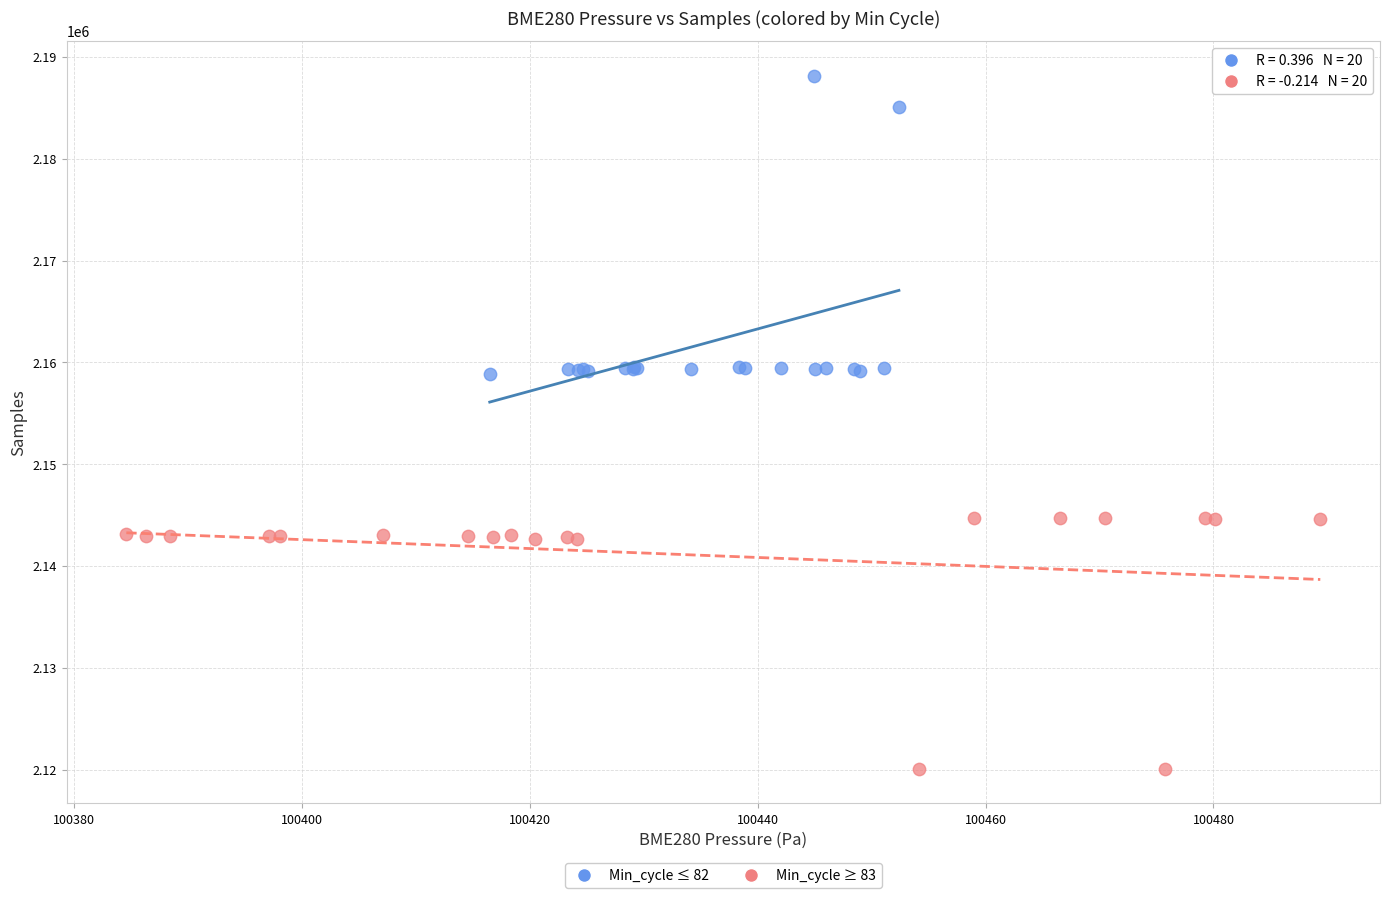

What are all the series names shown in the legend?

Min_cycle ≤ 82, Min_cycle ≥ 83